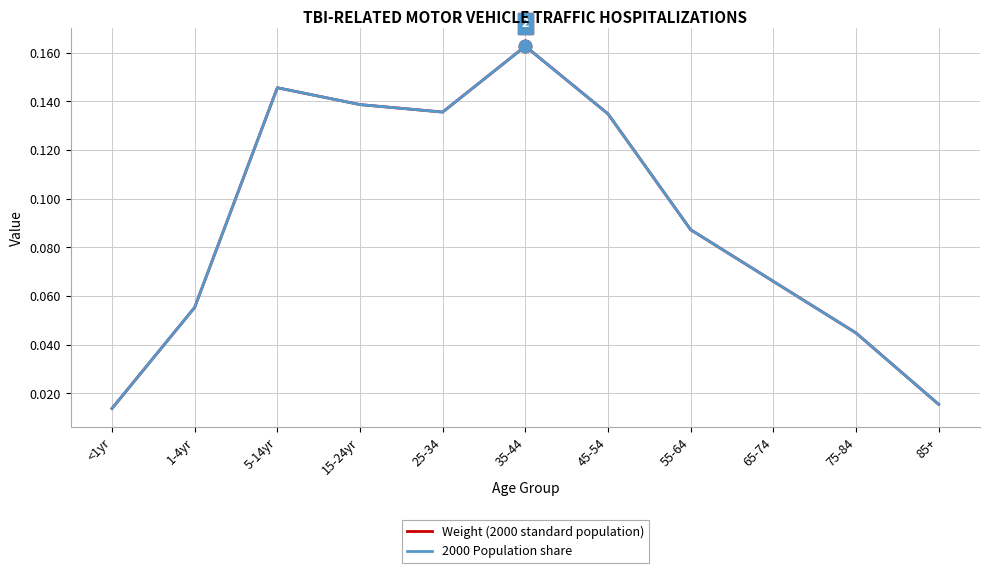

At which label is Weight (2000 standard population) closest to 0?

<1yr